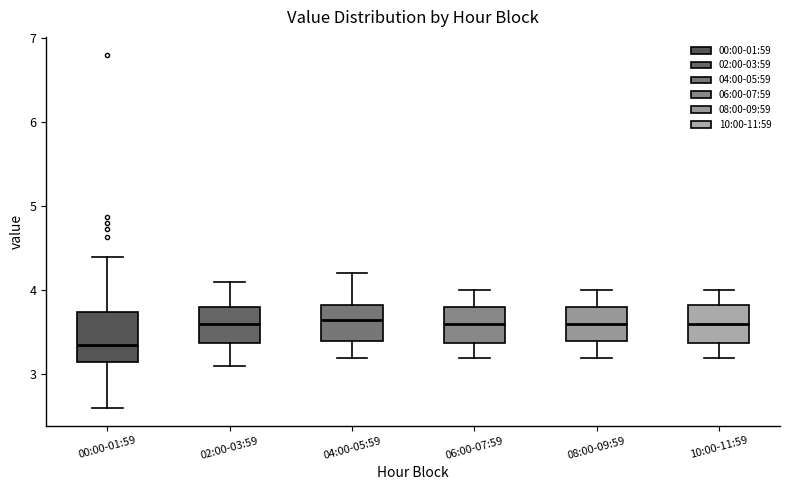

Reading left to right, transcribe this box plot: for each box, give where its median line is, the range the box spans, and where its two whiskers end, as read against the y-axis. The values are not printed on the chart, so give them approximately, as read against the axis.

00:00-01:59: median 3.4, box 3.2 to 3.7, whiskers 2.6 to 4.4
02:00-03:59: median 3.6, box 3.4 to 3.8, whiskers 3.1 to 4.1
04:00-05:59: median 3.7, box 3.4 to 3.8, whiskers 3.2 to 4.2
06:00-07:59: median 3.6, box 3.4 to 3.8, whiskers 3.2 to 4.0
08:00-09:59: median 3.6, box 3.4 to 3.8, whiskers 3.2 to 4.0
10:00-11:59: median 3.6, box 3.4 to 3.8, whiskers 3.2 to 4.0